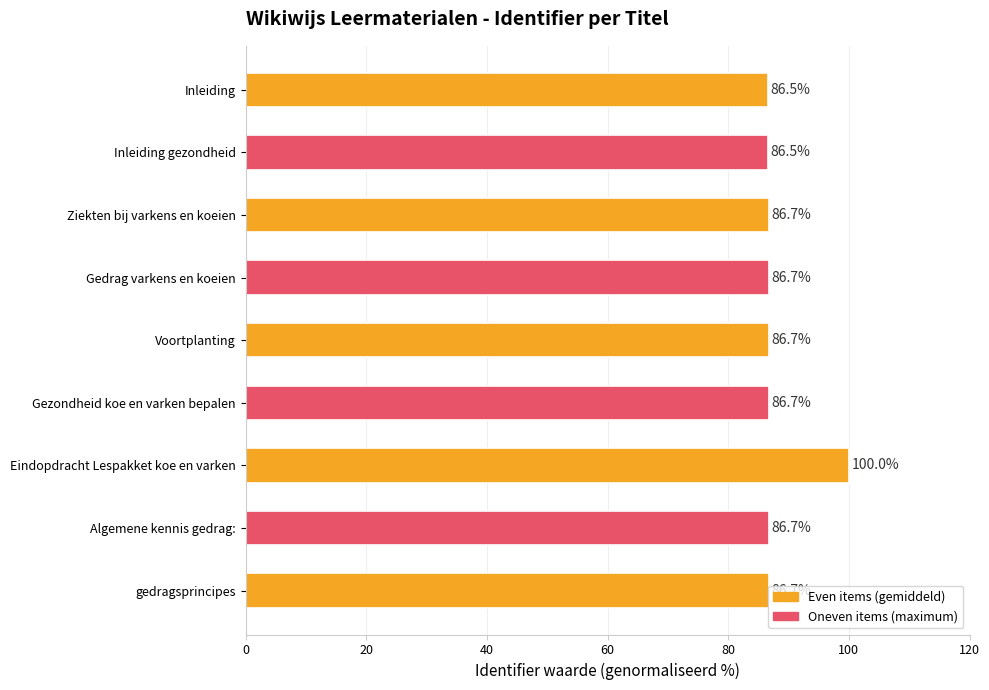

What is the sum of the values at Gedrag varkens en koeien and Inleiding?

173.2